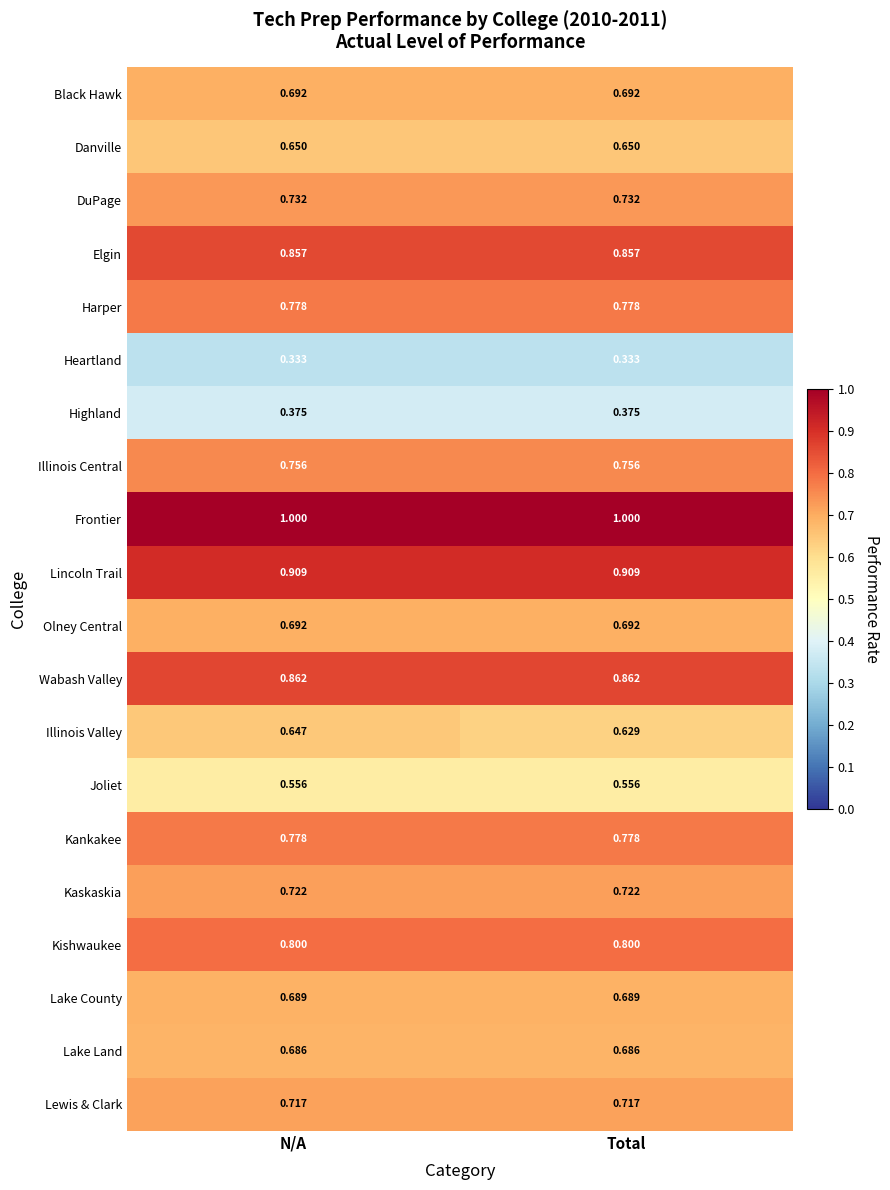

Which series has the largest range (max minus min)?

Illinois Valley